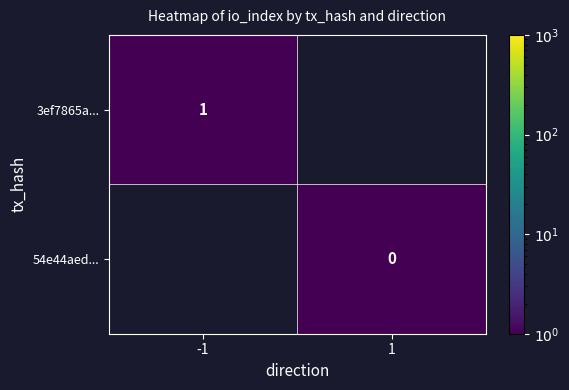

Is the value of 3ef7865a... at -1 greater than the value of 54e44aed... at 1?

Yes